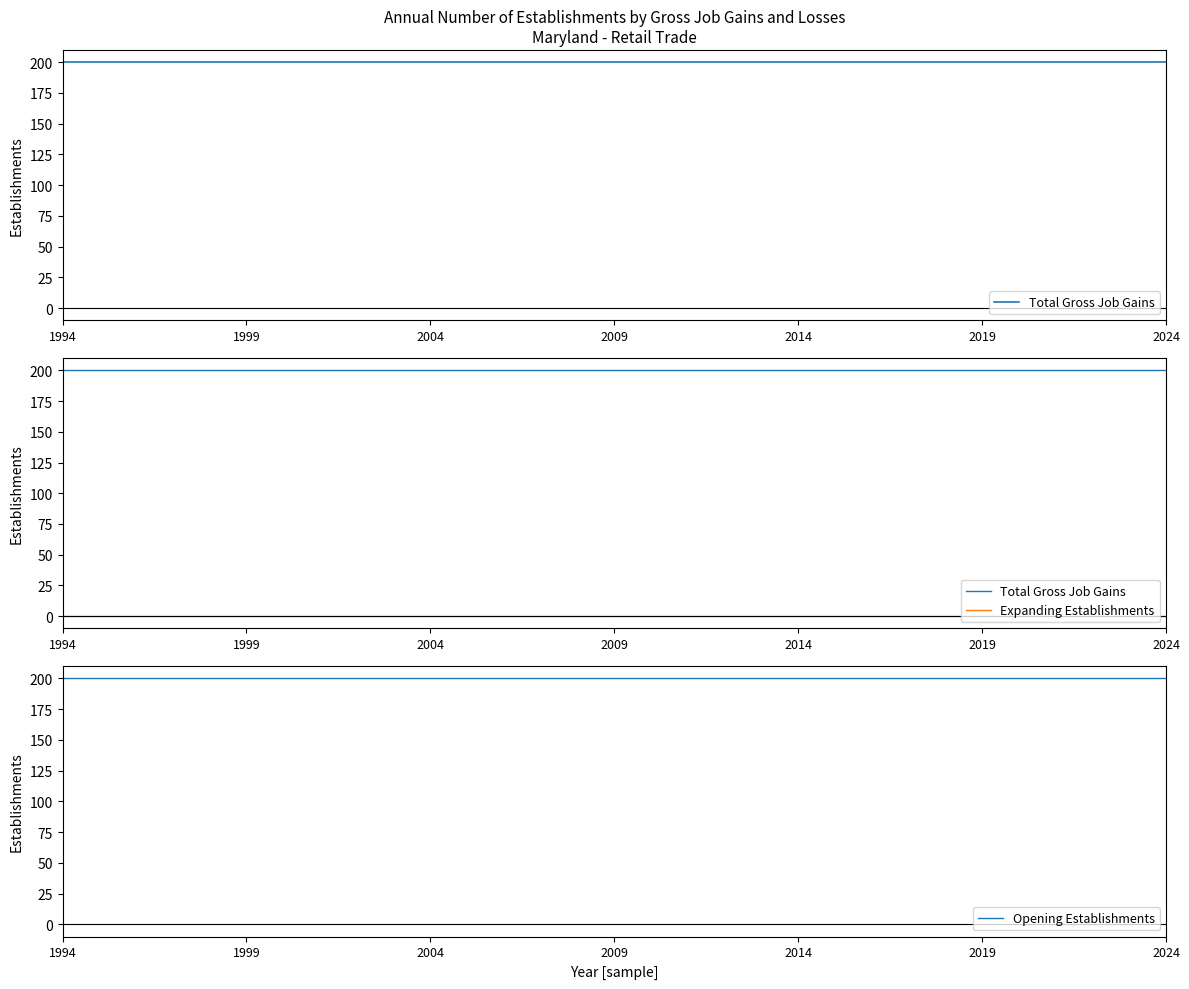

What are all the series names shown in the legend?

Total Gross Job Gains, Expanding Establishments, Opening Establishments